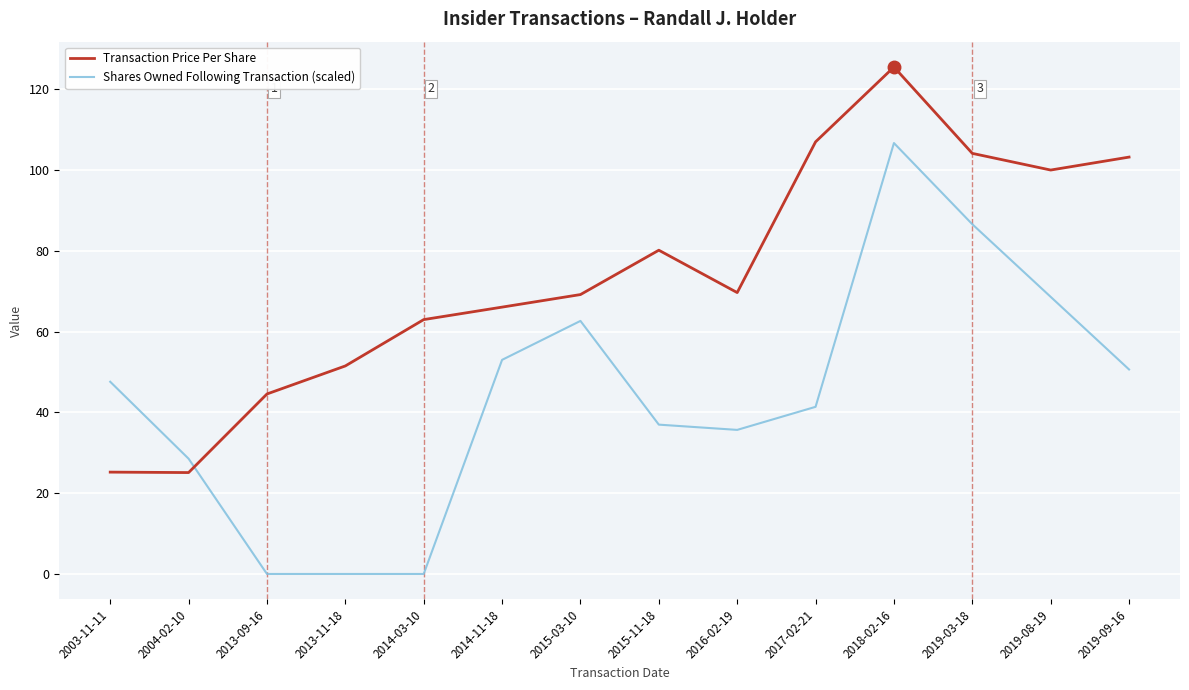

What is the difference between the Shares Owned Following Transaction (scaled) values at 2003-11-11 and 2014-03-10?

47.6